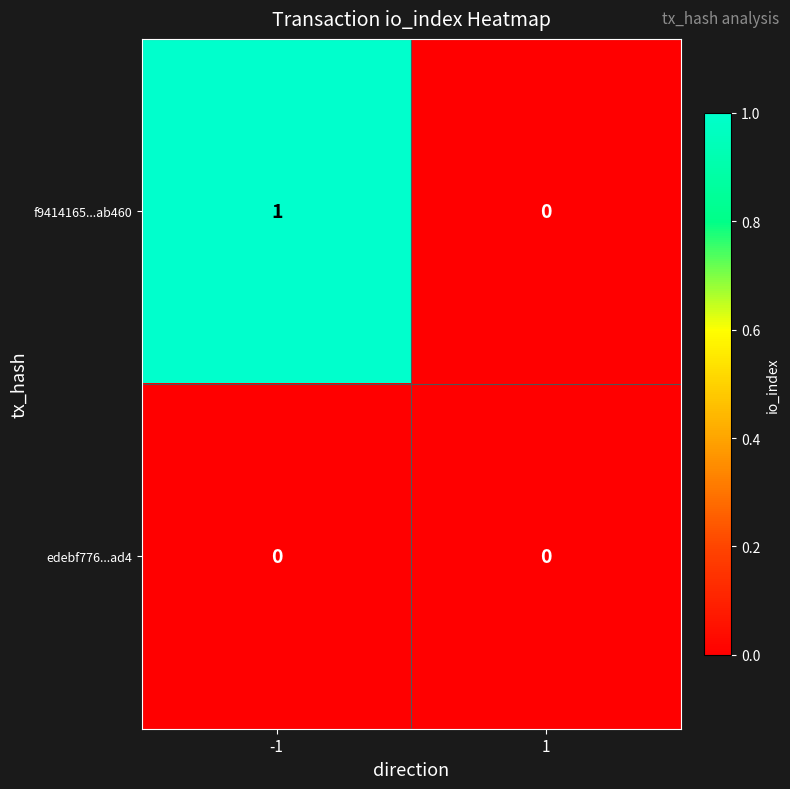

The value of f9414165...ab460 at -1 is 1. True or false?

True